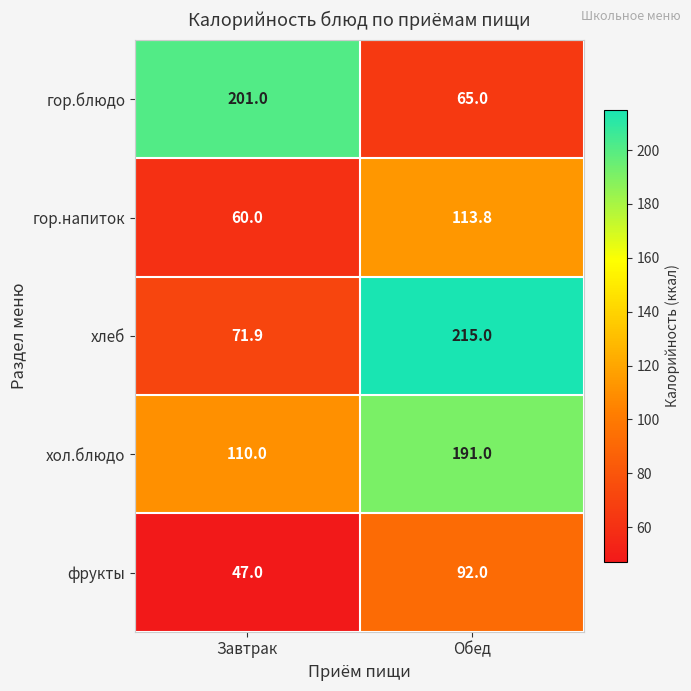

At which label is фрукты closest to 69?

Завтрак